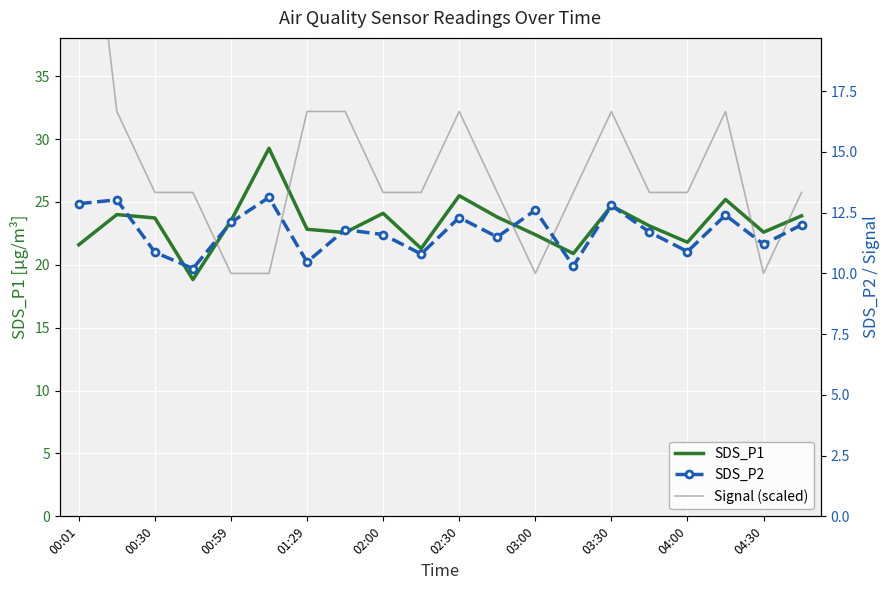

Which series has the widest spread of values?

Signal (scaled)